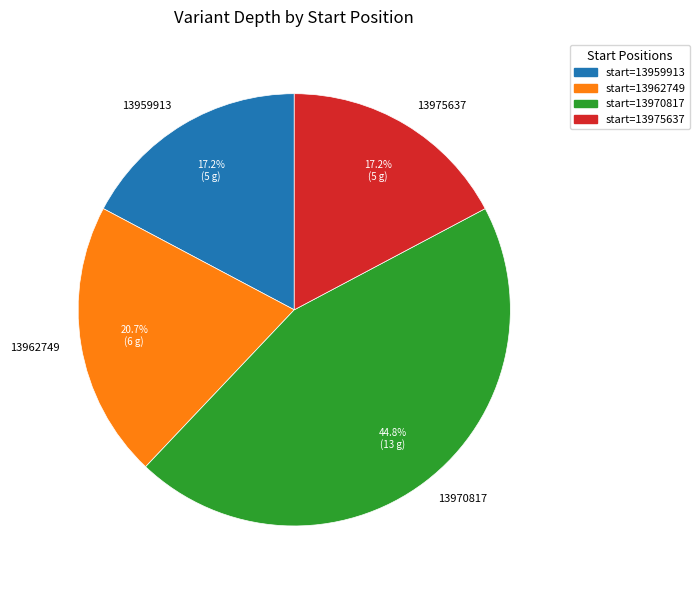

To the nearest percent, what is the combined percentage of 13970817 and 13975637?

62%